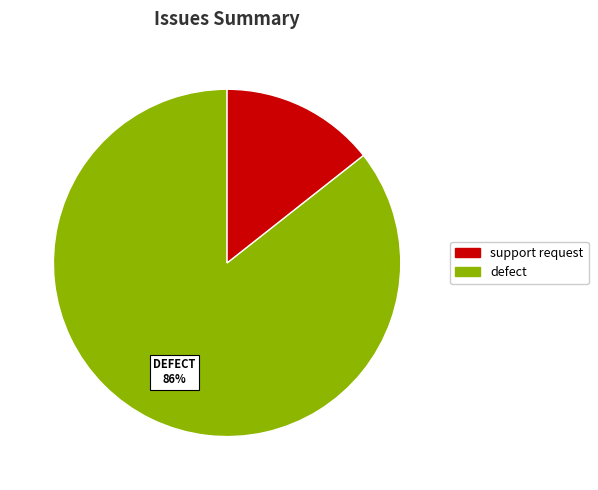

Is there any slice that represents more than half of the pie?

Yes